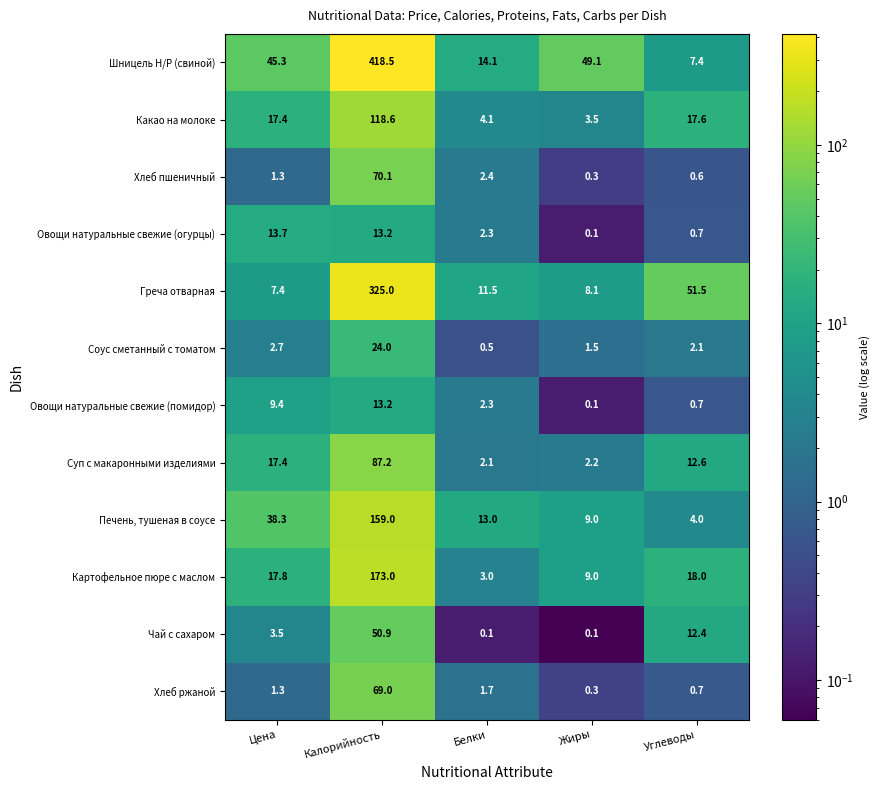

Between Белки and Жиры, which series saw the biggest shift?

Шницель Н/Р (свиной)